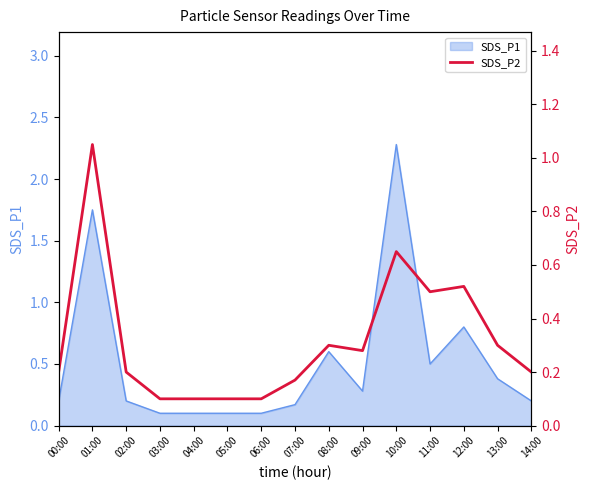

True or false: the data shows 1.6 at 01:00.

False